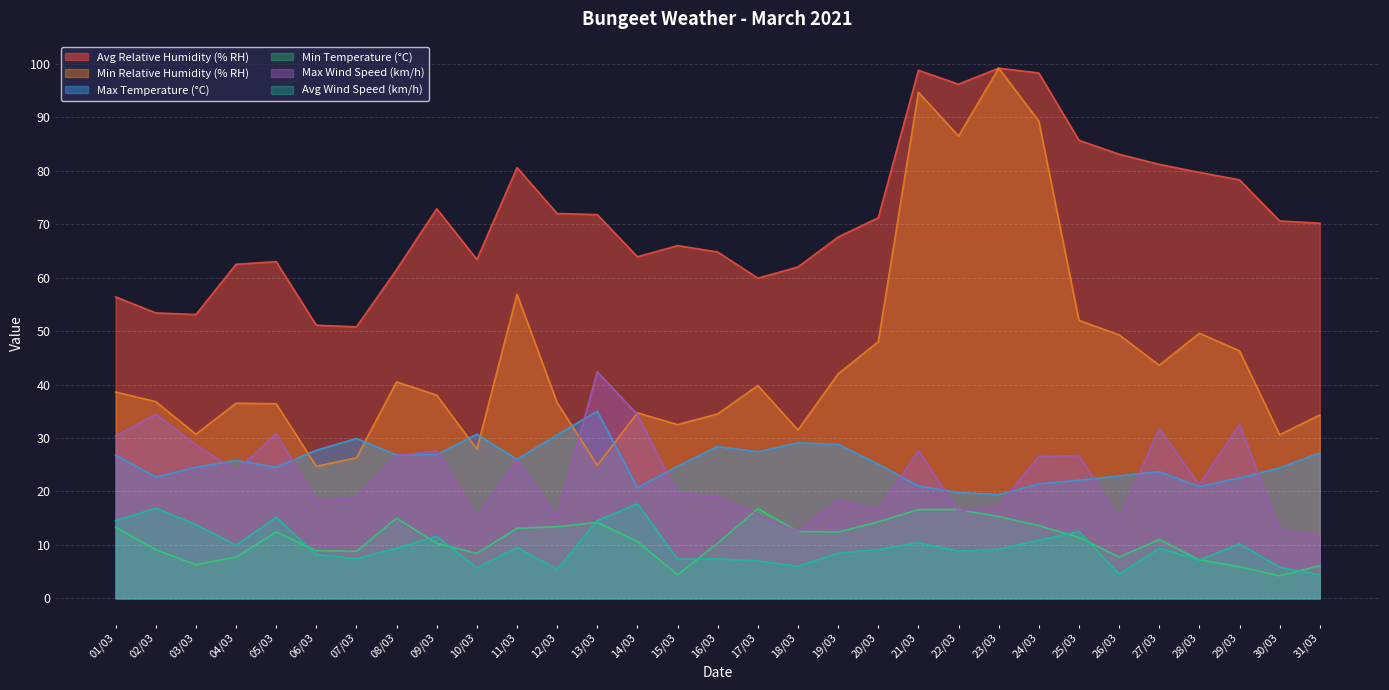

Does the chart display data point markers on the line(s)?

No